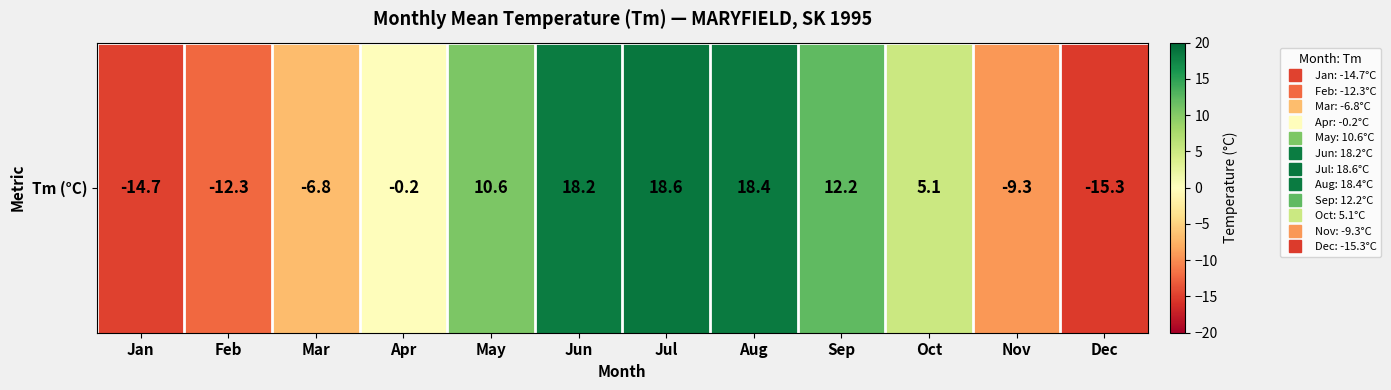

List the labels in order of value, largest first.

Jul, Aug, Jun, Sep, May, Oct, Apr, Mar, Nov, Feb, Jan, Dec